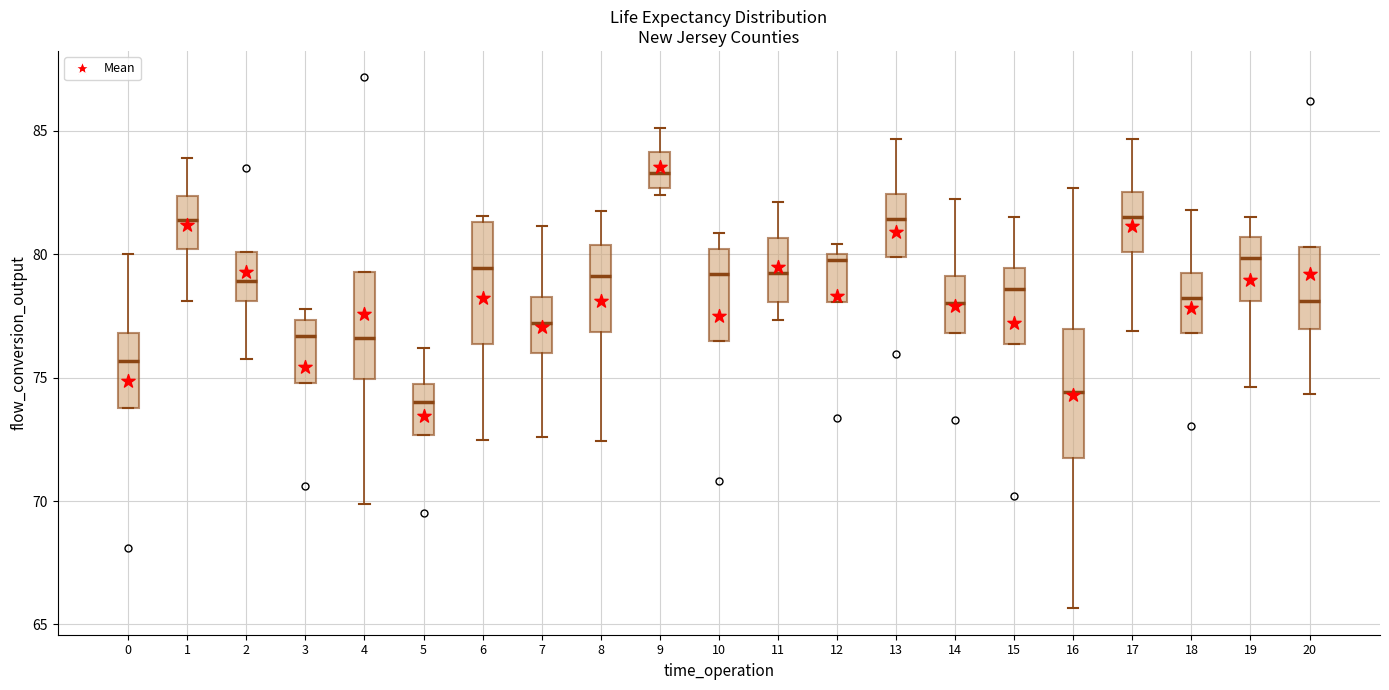

Reading left to right, transcribe this box plot: for each box, give where its median line is, the range the box spans, and where its two whiskers end, as read against the y-axis. The values are not printed on the chart, so give them approximately, as read against the axis.

0: median 75.5, box 74.0 to 77.0, whiskers 74.0 to 80.0
1: median 81.5, box 80.0 to 82.5, whiskers 78.0 to 84.0
2: median 79.0, box 78.0 to 80.0, whiskers 75.5 to 80.0
3: median 76.5, box 75.0 to 77.5, whiskers 75.0 to 78.0
4: median 76.5, box 75.0 to 79.5, whiskers 70.0 to 79.5
5: median 74.0, box 72.5 to 75.0, whiskers 72.5 to 76.0
6: median 79.5, box 76.5 to 81.5, whiskers 72.5 to 81.5 (just above the box's upper edge)
7: median 77.0, box 76.0 to 78.5, whiskers 72.5 to 81.0
8: median 79.0, box 77.0 to 80.5, whiskers 72.5 to 81.5
9: median 83.5, box 82.5 to 84.0, whiskers 82.5 (just below the box's lower edge) to 85.0
10: median 79.0, box 76.5 to 80.0, whiskers 76.5 to 81.0
11: median 79.5, box 78.0 to 80.5, whiskers 77.5 to 82.0
12: median 80.0 (just below the box's upper edge), box 78.0 to 80.0, whiskers 78.0 to 80.5
13: median 81.5, box 80.0 to 82.5, whiskers 80.0 to 84.5
14: median 78.0, box 77.0 to 79.0, whiskers 77.0 to 82.0
15: median 78.5, box 76.5 to 79.5, whiskers 76.5 to 81.5
16: median 74.5, box 71.5 to 77.0, whiskers 65.5 to 82.5
17: median 81.5, box 80.0 to 82.5, whiskers 77.0 to 84.5
18: median 78.0, box 77.0 to 79.0, whiskers 77.0 to 82.0
19: median 80.0, box 78.0 to 80.5, whiskers 74.5 to 81.5
20: median 78.0, box 77.0 to 80.5, whiskers 74.5 to 80.5